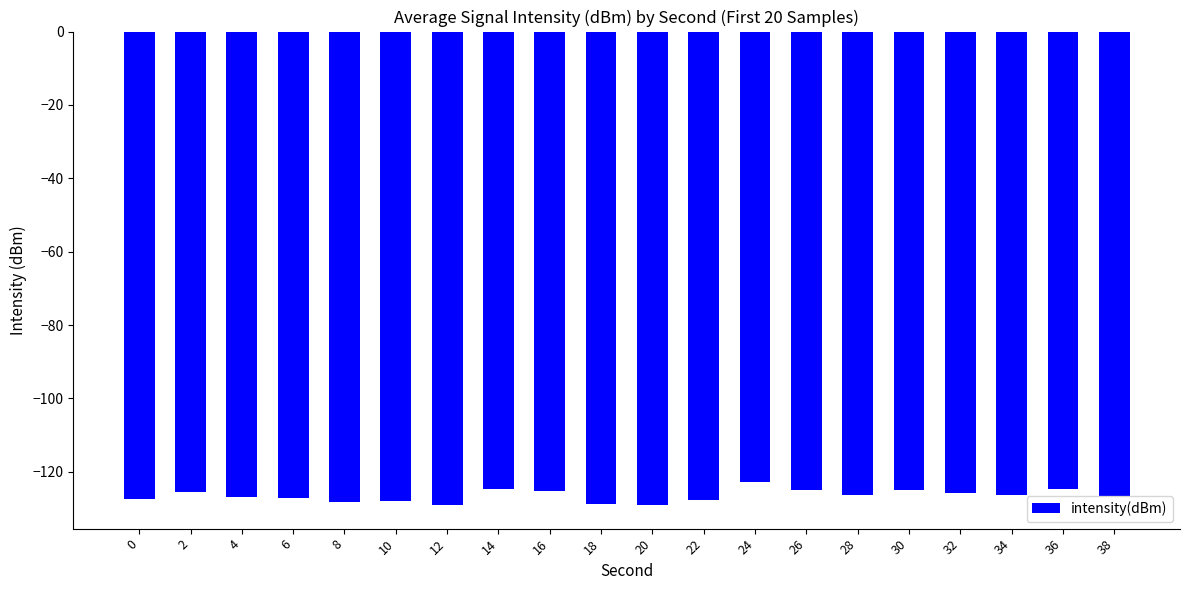

How many categories are shown in the chart?

20